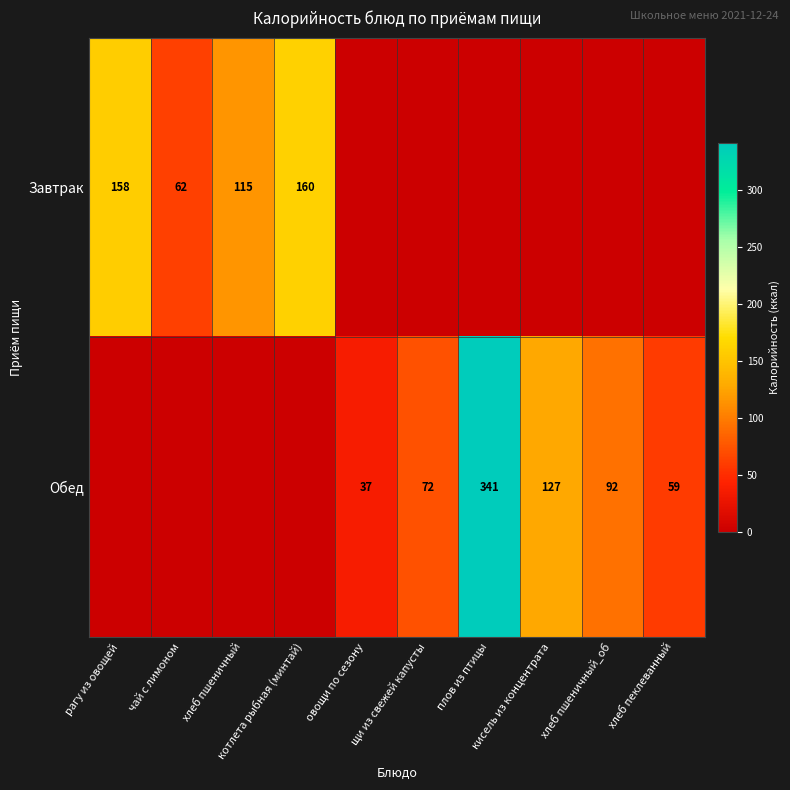

Which series has the largest total across all categories?

Обед